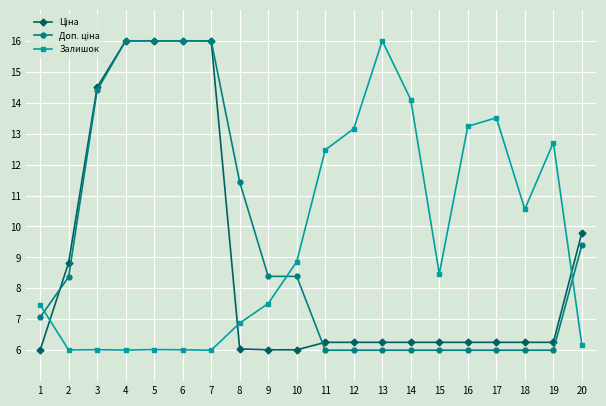

What is the maximum value for Залишок?

16.0